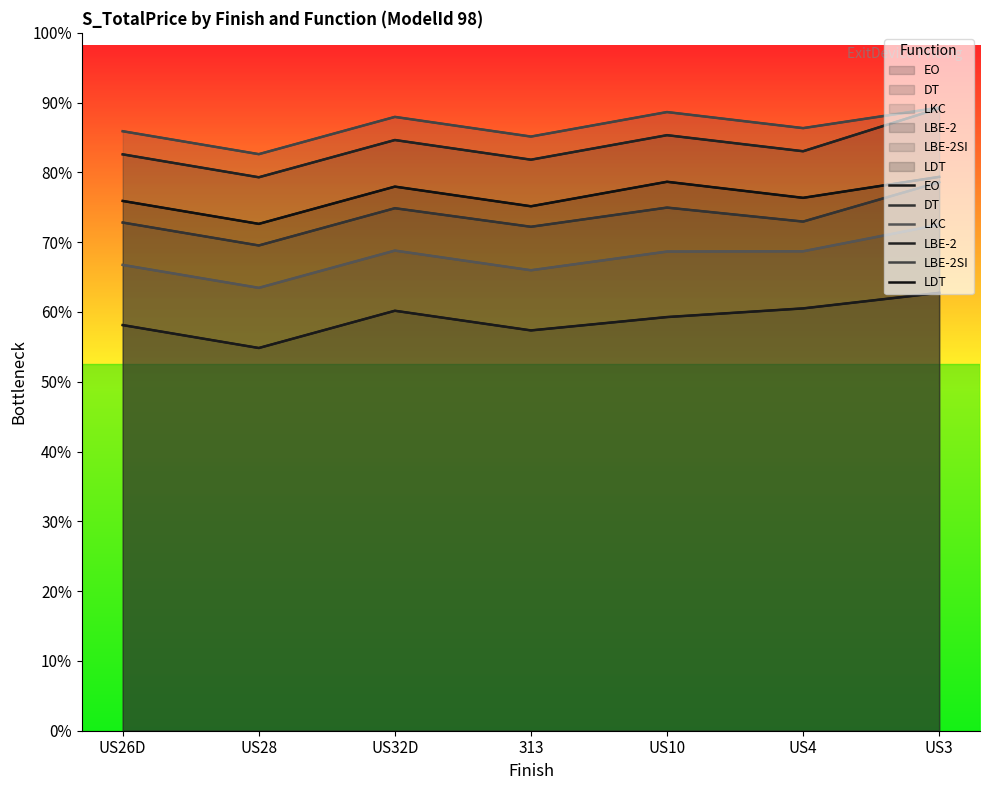

Is the value of DT at US28 greater than the value of EO at US26D?

Yes